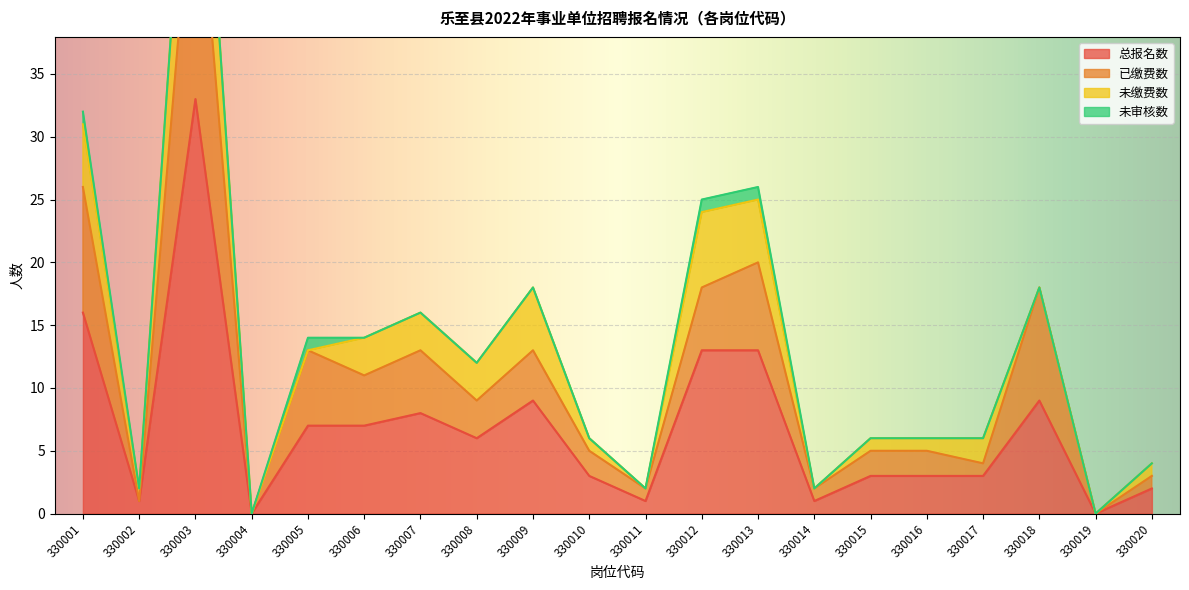

At which category does 已缴费数 reach its first local valley?

330002